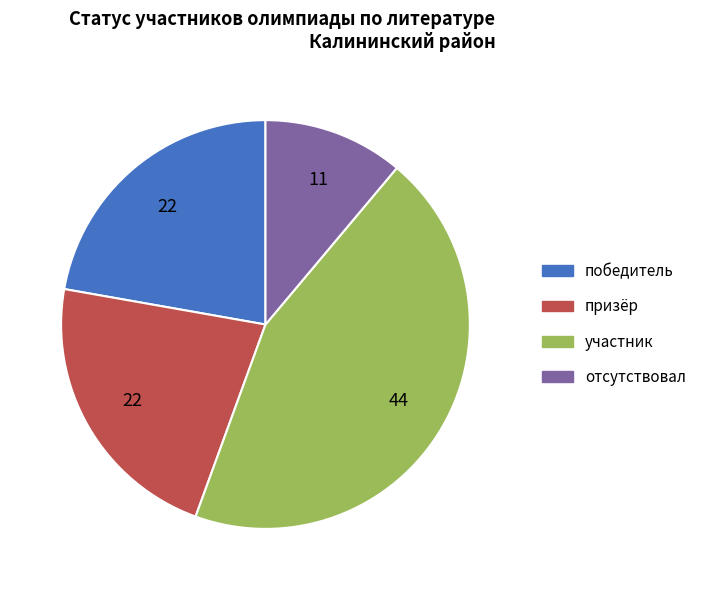

Which category has the biggest portion of the pie?

участник